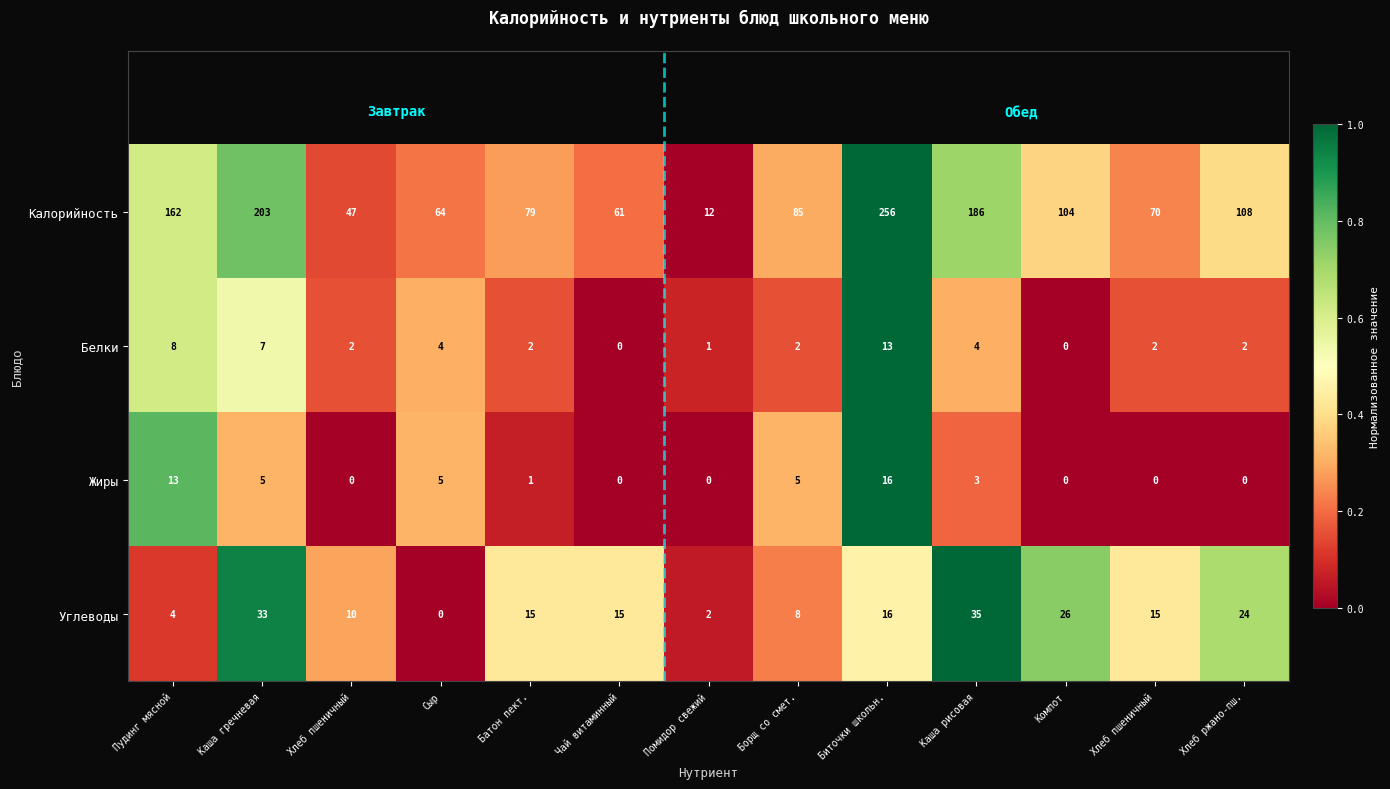

Which series has the widest spread of values?

Калорийность